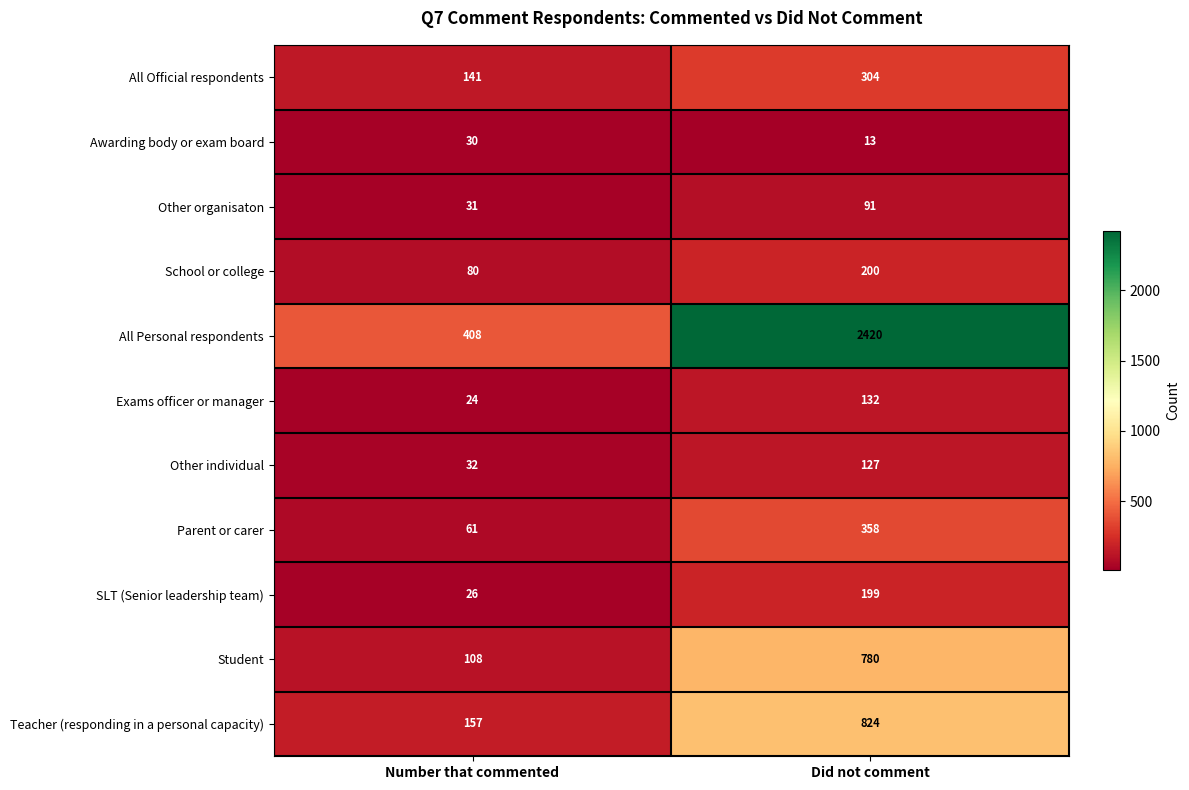

What is the average value of the Other organisaton series?

61